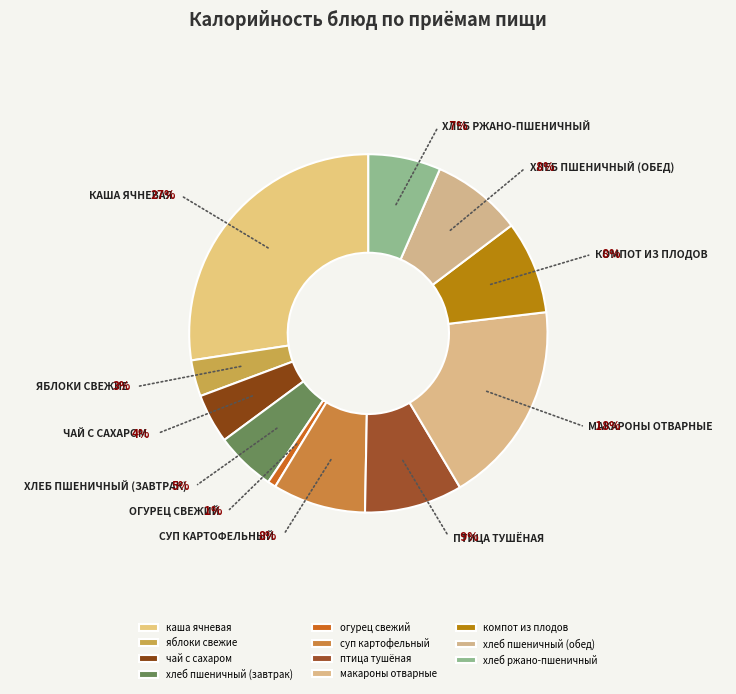

What is the smallest slice in the pie chart?

огурец свежий